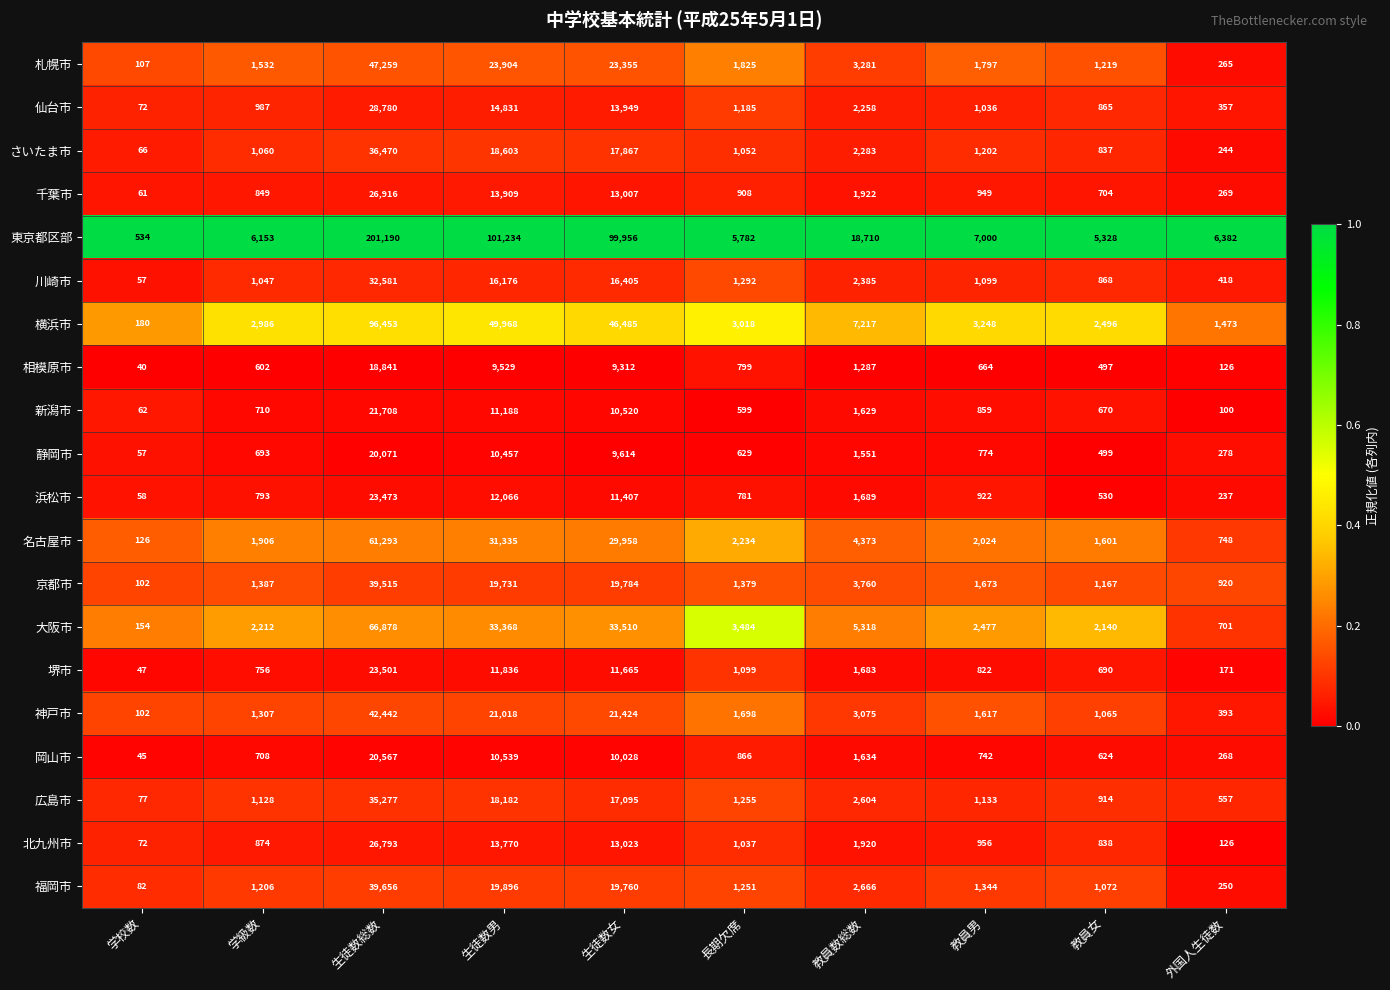

The value of 静岡市 at 生徒数男 is 18041. True or false?

False